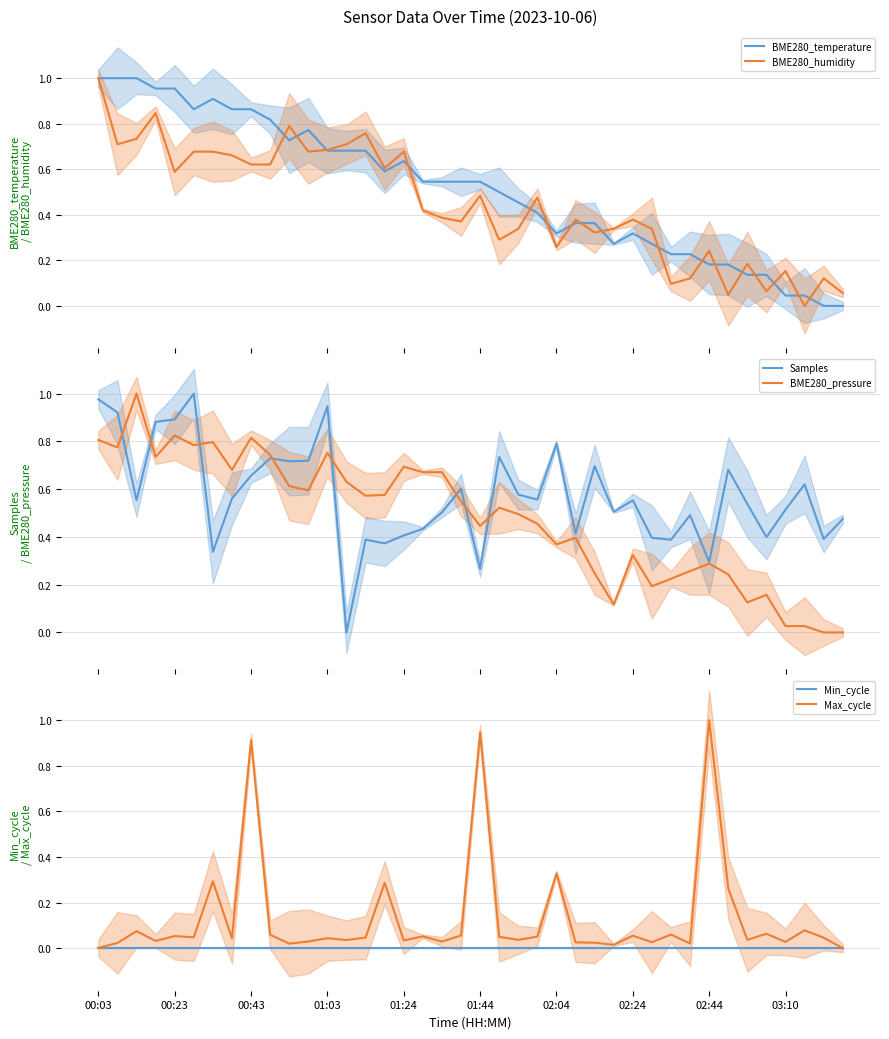

True or false: Max_cycle and BME280_temperature cross at least once.

True